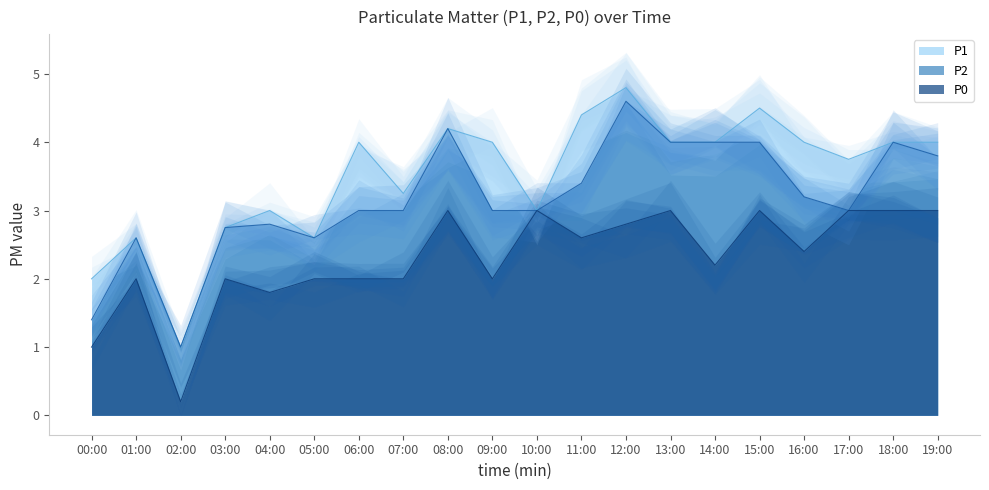

What is the average value of the P2 series?

3.2